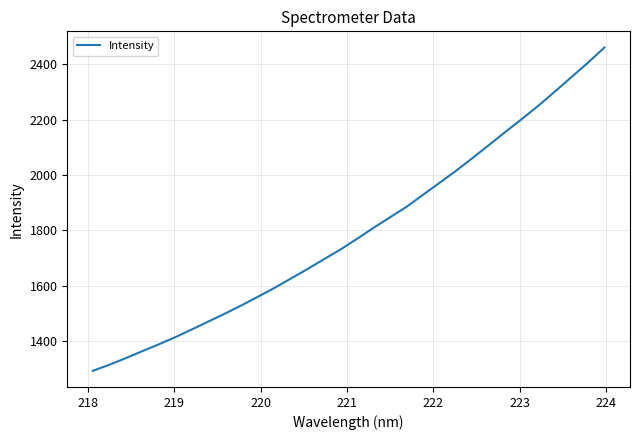

Is this an area chart (filled region under the line)?

No